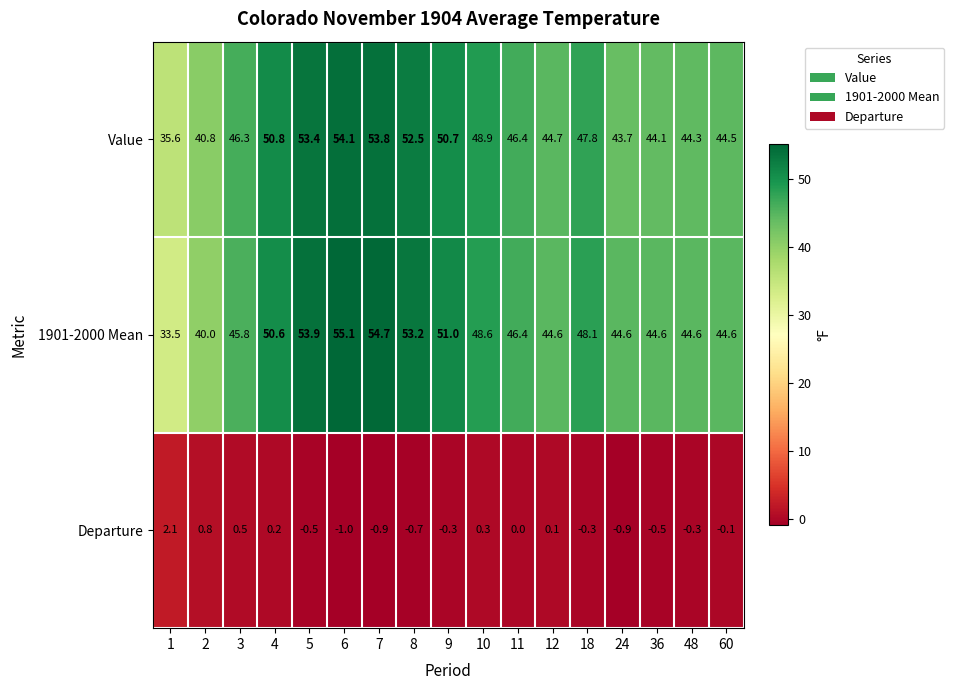

What is the sum of all 1901-2000 Mean values?

803.9